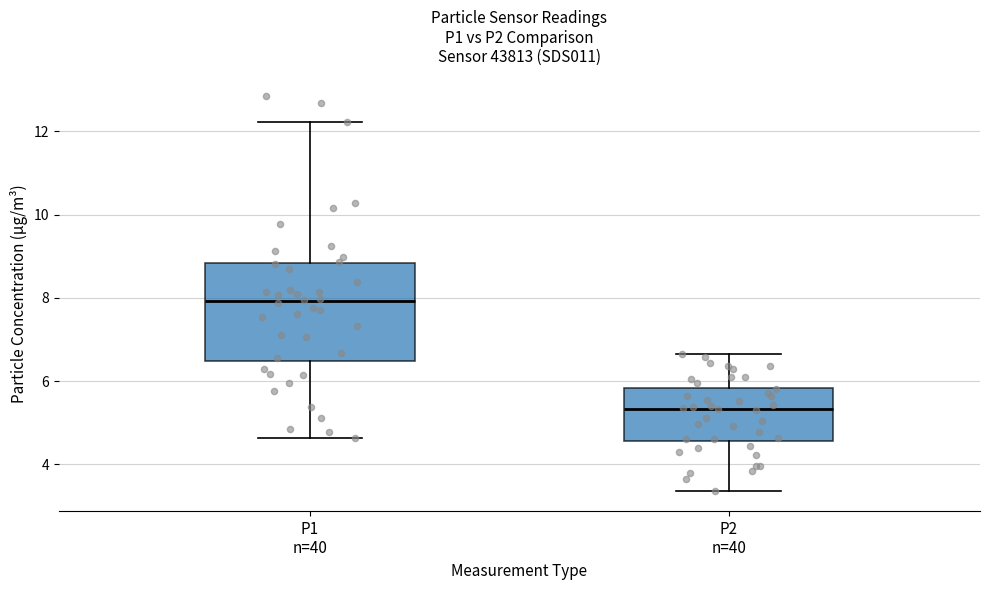

Which box is the tallest, from its lower edge to its upper edge?

P1 n=40